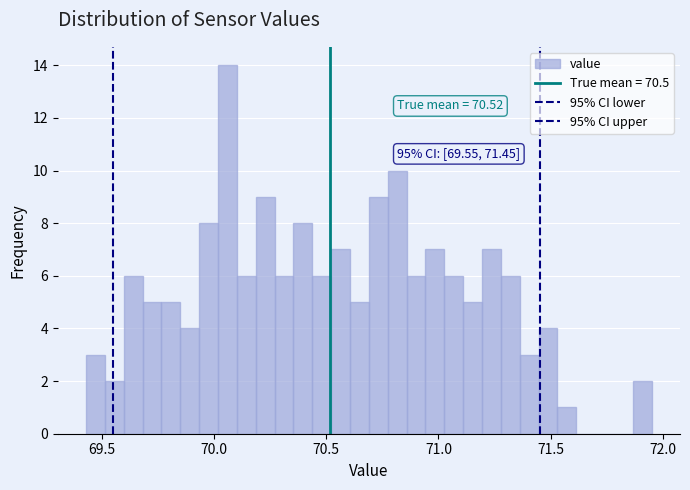

Around what value on the x-axis is the tallest bar? Give the approximate position of its centre, as read against the axis.

70.05